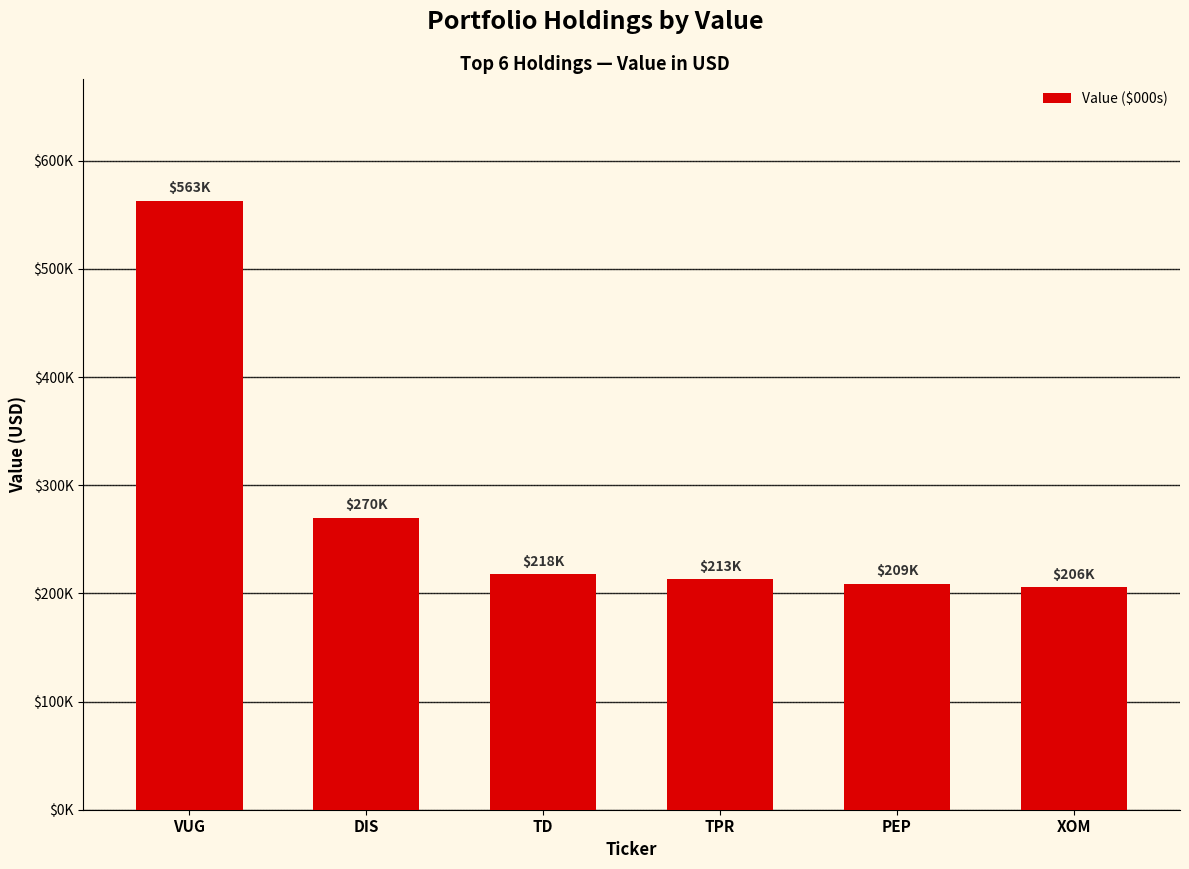

What is the sum of all values?

1679000